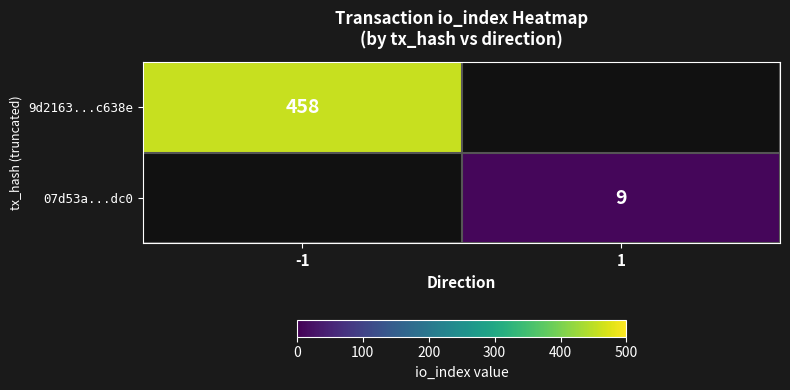

The 07d53a...dc0 series shows 6 at 1. True or false?

False